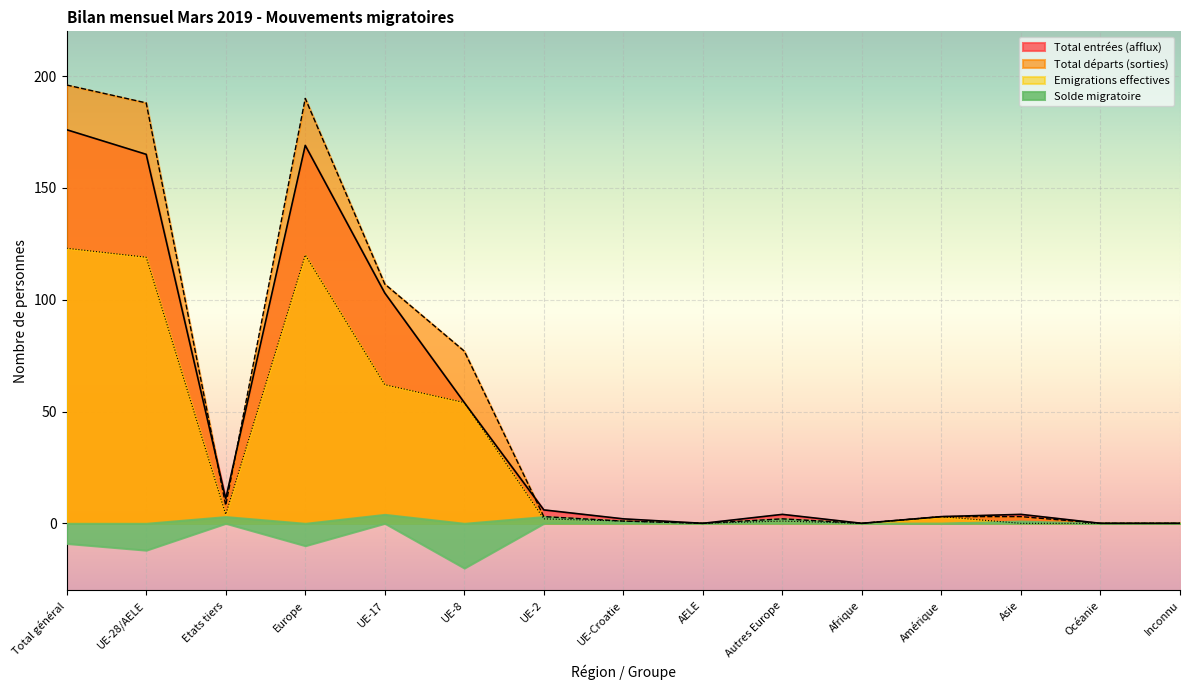

Where is the first local maximum for Emigrations effectives?

Europe